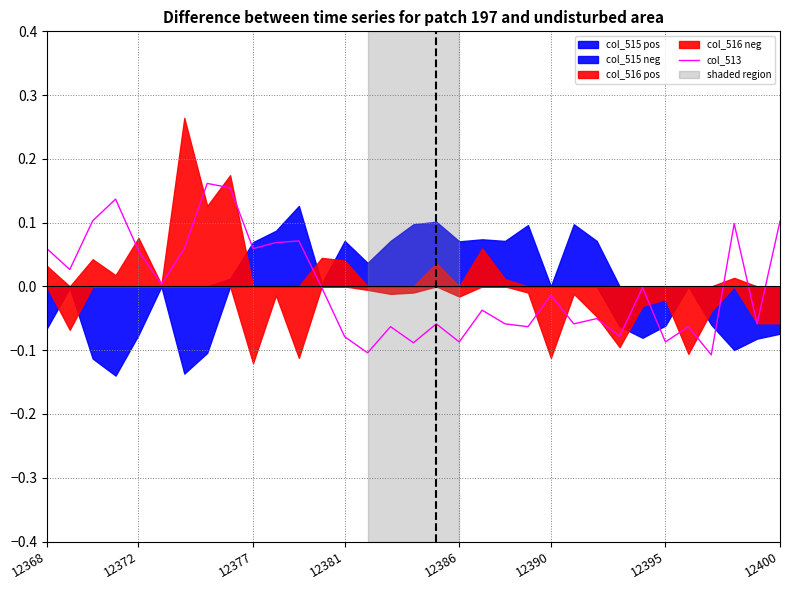

Where is the data nearest to the value 0?

12